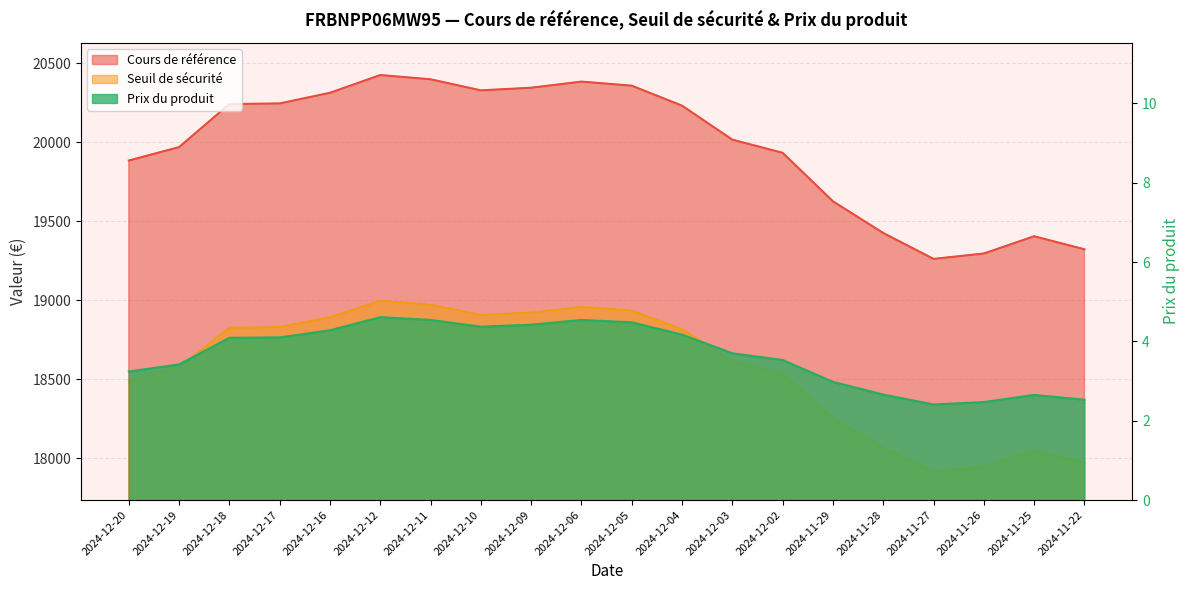

How many data points in Prix du produit are less than 4?

10